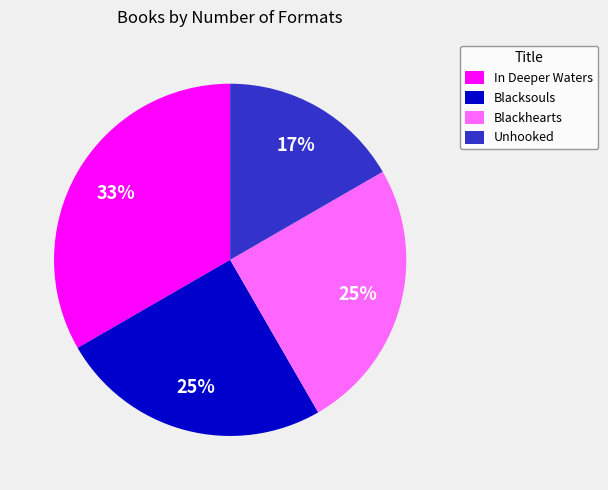

Which category has the biggest portion of the pie?

In Deeper Waters